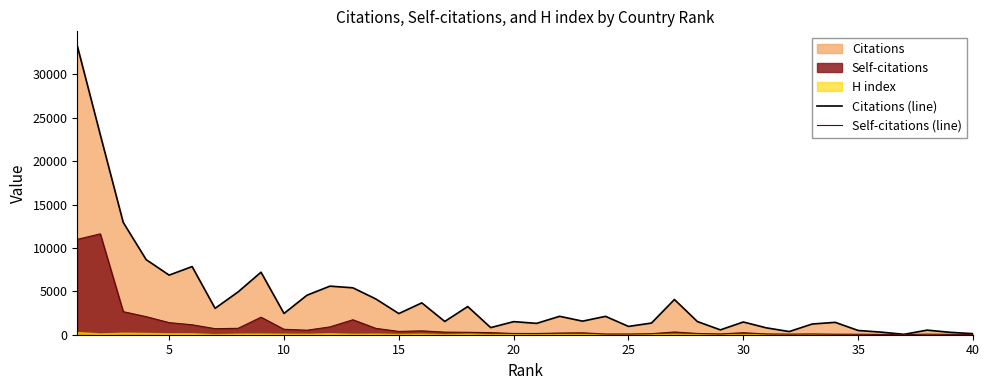

How many lines are shown in the chart?

2